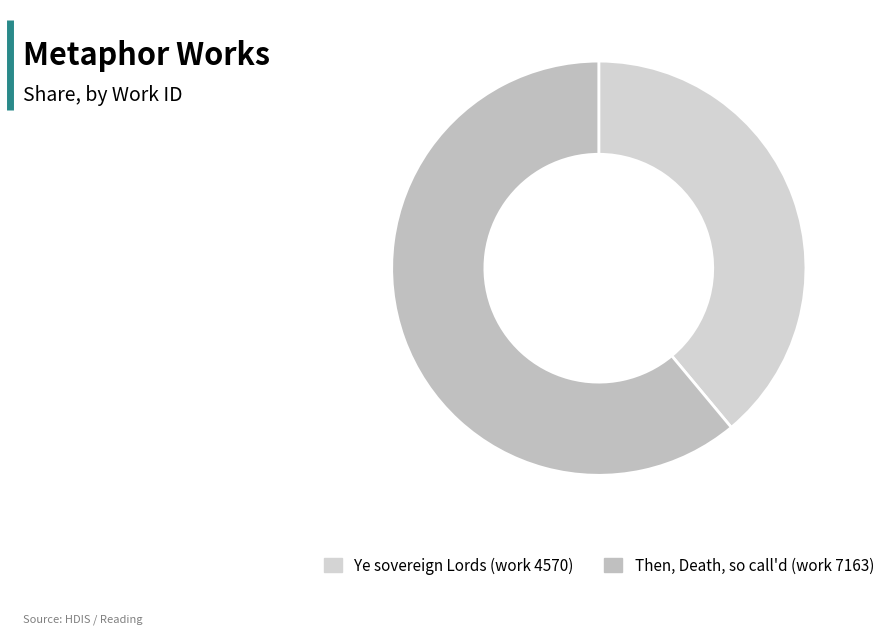

What percentage is the Ye sovereign Lords (work 4570) slice, to the nearest percent?

39%